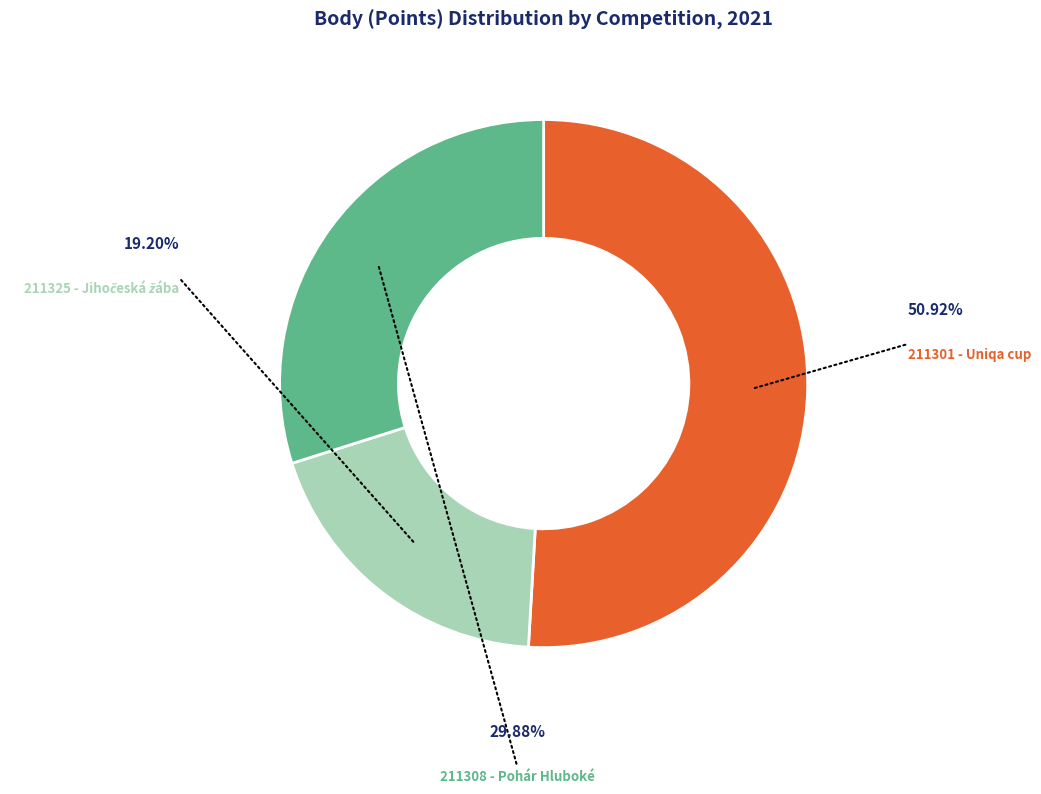

Does 211301 - Uniqa cup represent more than half of the total?

Yes